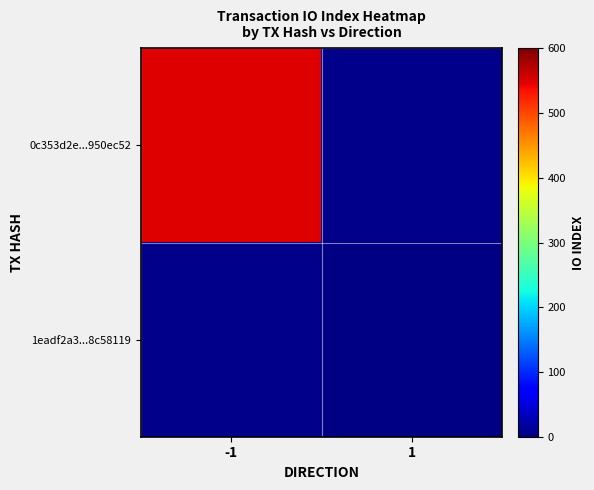

True or false: 1eadf2a3...8c58119 has a value of 5.3 at 1.

False